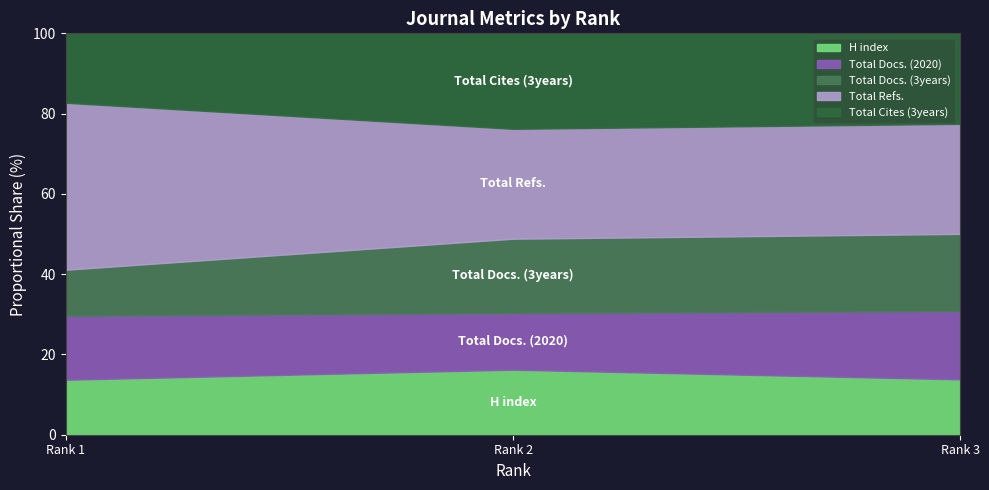

What is the total value across all series at Rank 3?

32891